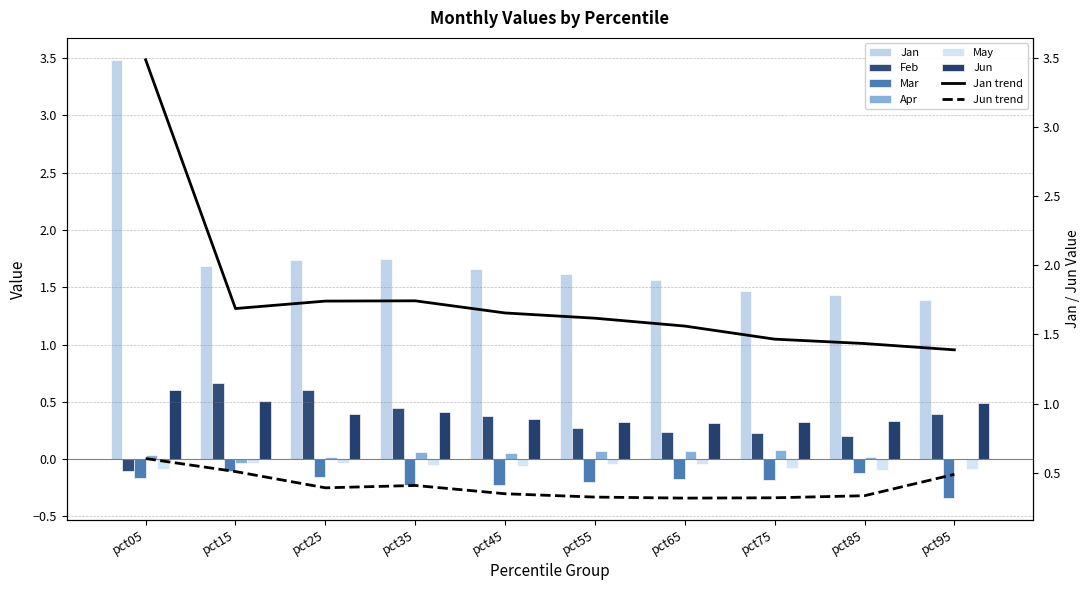

What is the difference between the Jun values at pct65 and pct35?

0.1